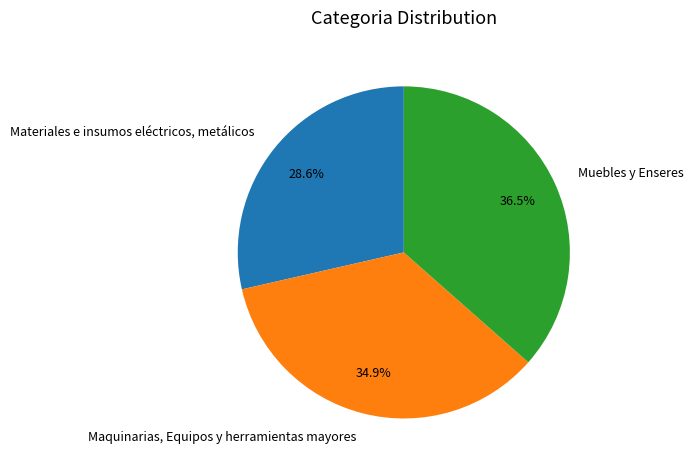

How much of the chart is everything except Muebles y Enseres?

63.5%